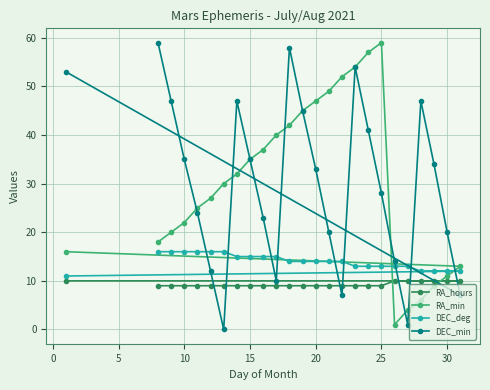

Reading right to left, list all the values displayed in this chart.

RA_hours: 10	10	10	10	10	10	9	9	9	9	9	9	9	9	9	9	9	9	9	9	9	9	9	9	10
RA_min: 13	11	9	6	4	1	59	57	54	52	49	47	45	42	40	37	35	32	30	27	25	22	20	18	16
DEC_deg: 12	12	12	12	13	13	13	13	13	14	14	14	14	14	15	15	15	15	16	16	16	16	16	16	11
DEC_min: 7	20	34	47	1	14	28	41	54	7	20	33	45	58	10	23	35	47	0	12	24	35	47	59	53